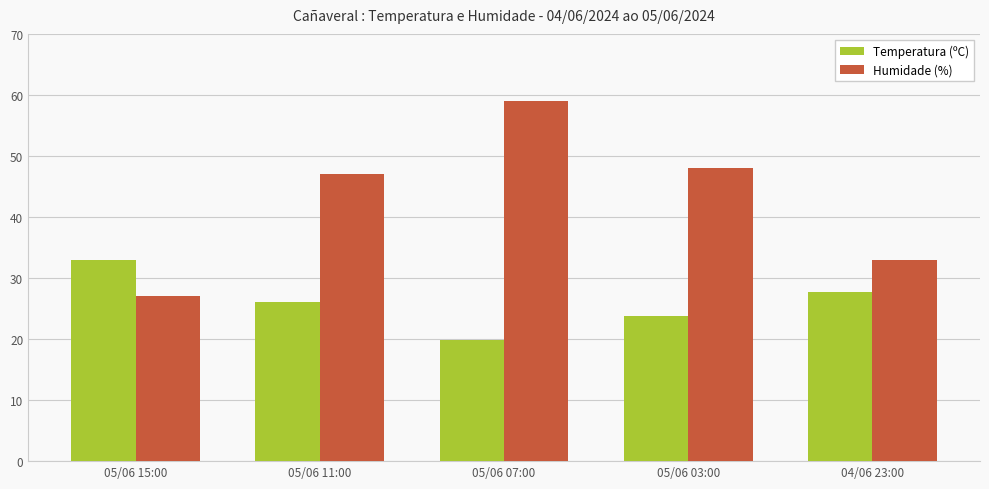

Reading left to right, transcribe all the data shown in this chart.

Temperatura (ºC): 05/06 15:00=33.0	05/06 11:00=26.0	05/06 07:00=19.9	05/06 03:00=23.7	04/06 23:00=27.7
Humidade (%): 05/06 15:00=27.0	05/06 11:00=47.0	05/06 07:00=59.0	05/06 03:00=48.0	04/06 23:00=33.0